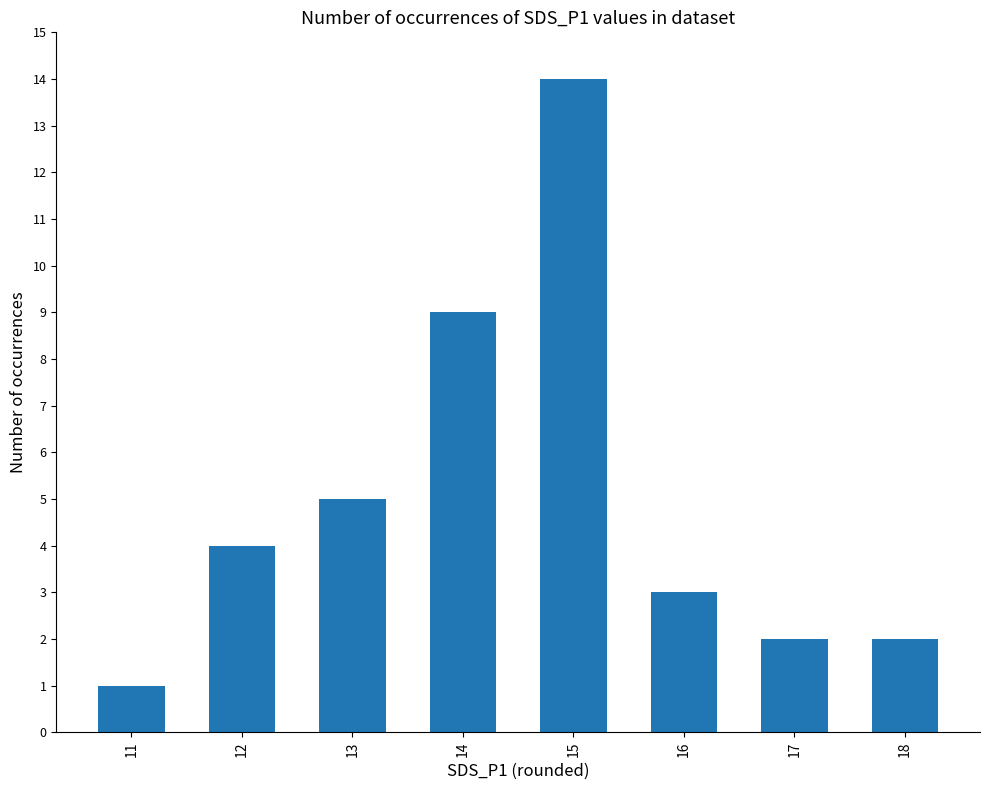

What is the greatest value displayed?

14